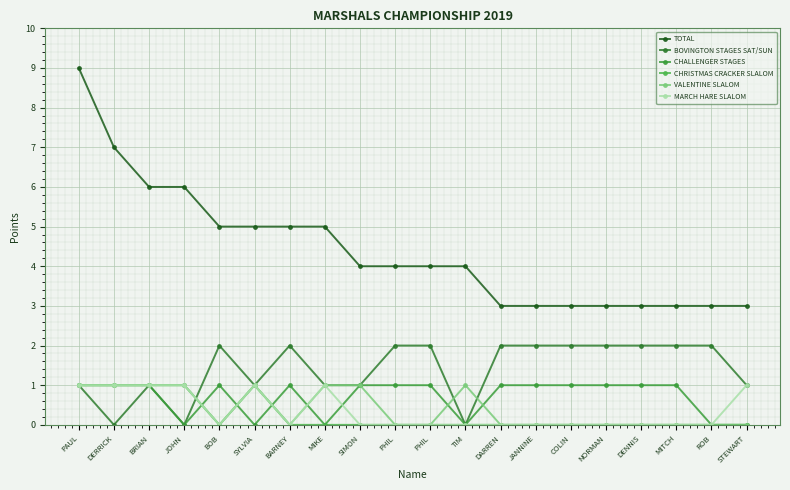

Reading right to left, list all the values displayed in this chart.

TOTAL: 3	3	3	3	3	3	3	3	4	4	4	4	5	5	5	5	6	6	7	9
BOVINGTON STAGES SAT/SUN: 1	2	2	2	2	2	2	2	0	2	2	1	1	2	1	2	0	1	0	1
CHALLENGER STAGES: 0	0	1	1	1	1	1	1	0	1	1	1	0	1	0	1	0	1	1	1
CHRISTMAS CRACKER SLALOM: 0	0	0	0	0	0	0	0	0	0	0	0	0	0	1	0	1	1	1	1
VALENTINE SLALOM: 0	0	0	0	0	0	0	0	1	0	0	1	1	0	1	0	1	1	1	1
MARCH HARE SLALOM: 1	0	0	0	0	0	0	0	0	0	0	0	1	0	1	0	1	1	1	1